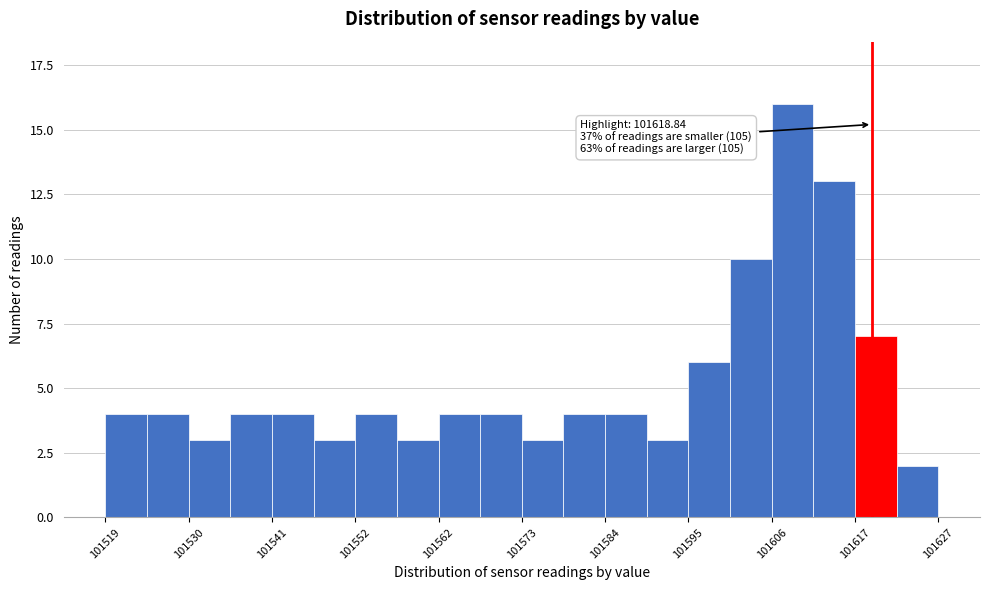

Around what value on the x-axis is the tallest bar? Give the approximate position of its centre, as read against the axis.

101608